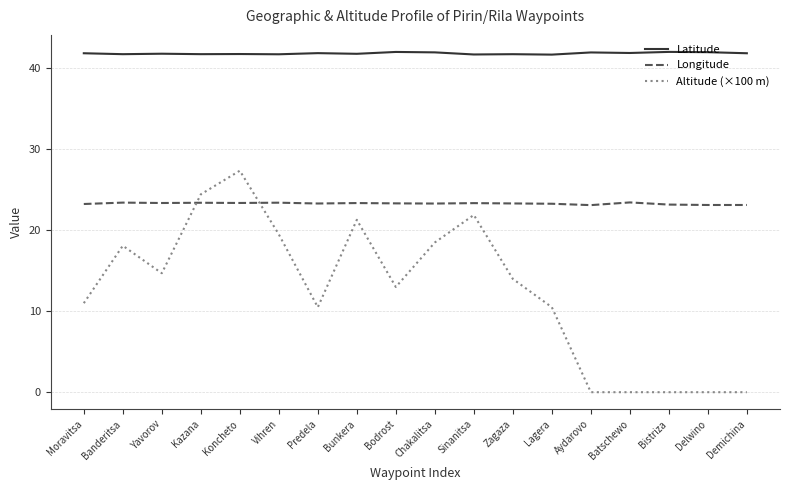

True or false: Longitude and Latitude cross at least once.

False